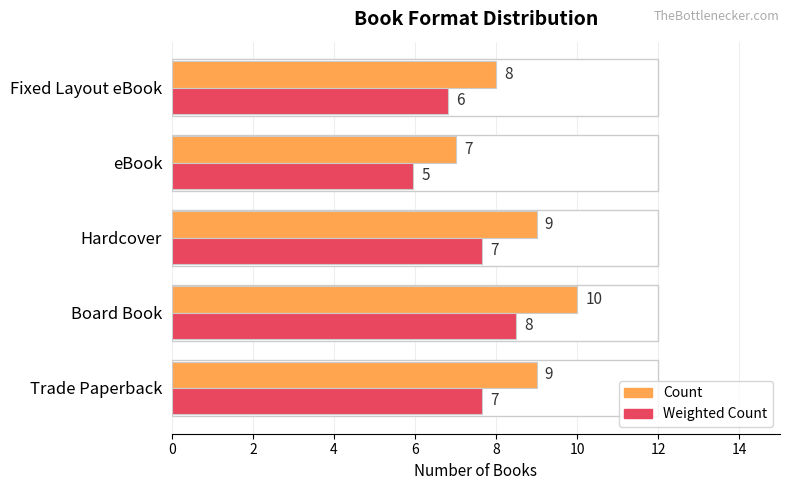

What is the value of the Weighted Count bar at the 5th from the left?

6.8